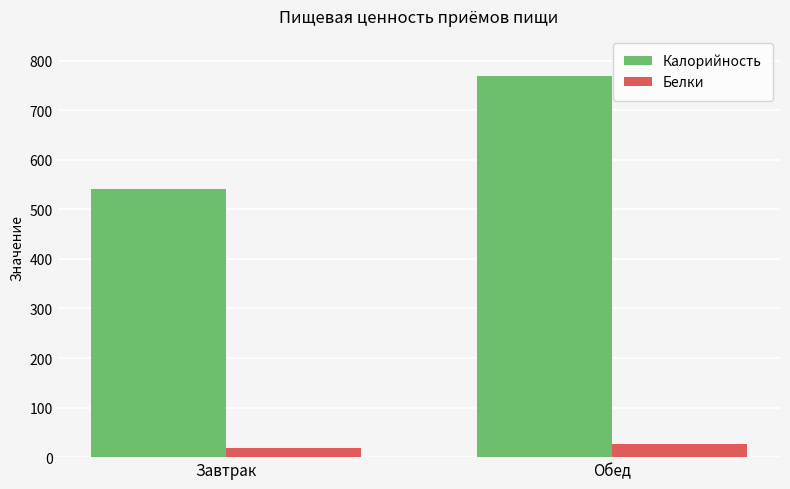

Is it true that Калорийность equals 769.2 at Обед?

True